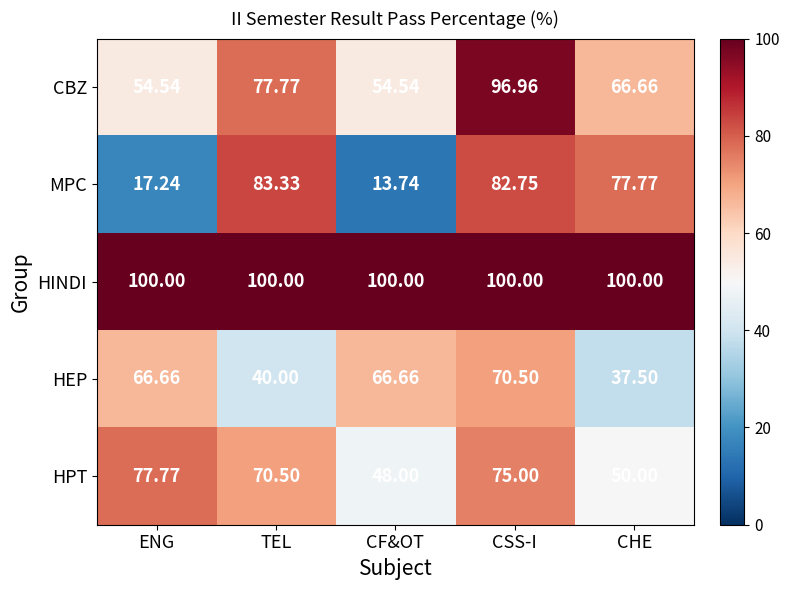

Where does the HEP series first go above 66?

ENG